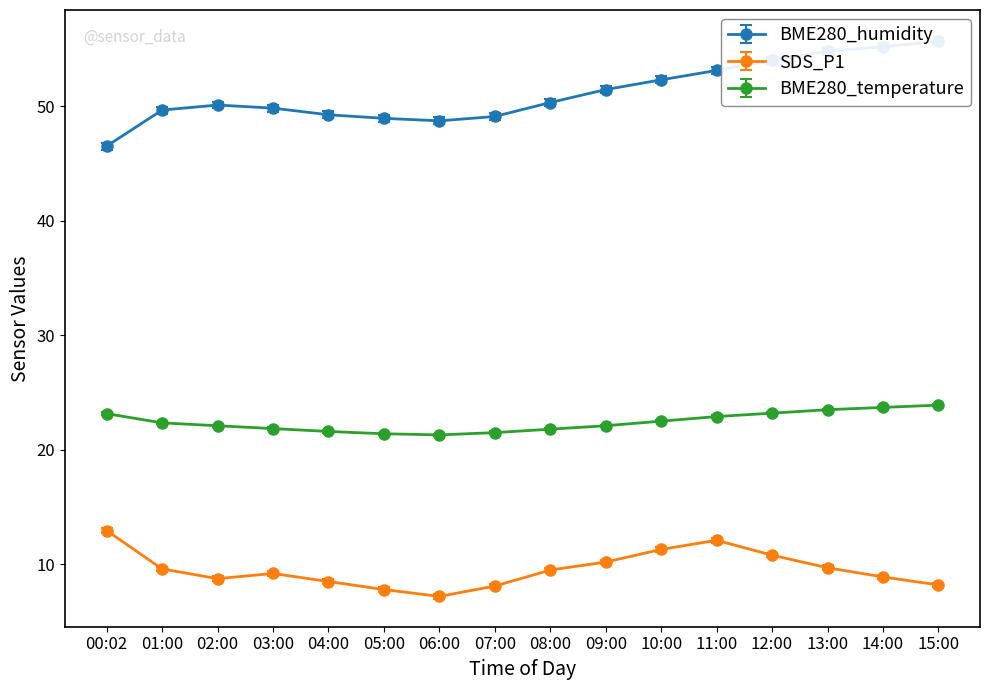

Reading left to right, transcribe all the data shown in this chart.

BME280_humidity: 00:02=46.5	01:00=49.7	02:00=50.1	03:00=49.8	04:00=49.2	05:00=48.9	06:00=48.7	07:00=49.1	08:00=50.3	09:00=51.5	10:00=52.3	11:00=53.1	12:00=54.0	13:00=54.8	14:00=55.2	15:00=55.6
SDS_P1: 00:02=12.8	01:00=9.4	02:00=8.6	03:00=9.0	04:00=8.3	05:00=7.6	06:00=7.0	07:00=7.9	08:00=9.3	09:00=10.0	10:00=11.1	11:00=11.9	12:00=10.6	13:00=9.5	14:00=8.7	15:00=8.0
BME280_temperature: 00:02=23.2	01:00=22.4	02:00=22.1	03:00=21.9	04:00=21.6	05:00=21.4	06:00=21.3	07:00=21.5	08:00=21.8	09:00=22.1	10:00=22.5	11:00=22.9	12:00=23.2	13:00=23.5	14:00=23.7	15:00=23.9